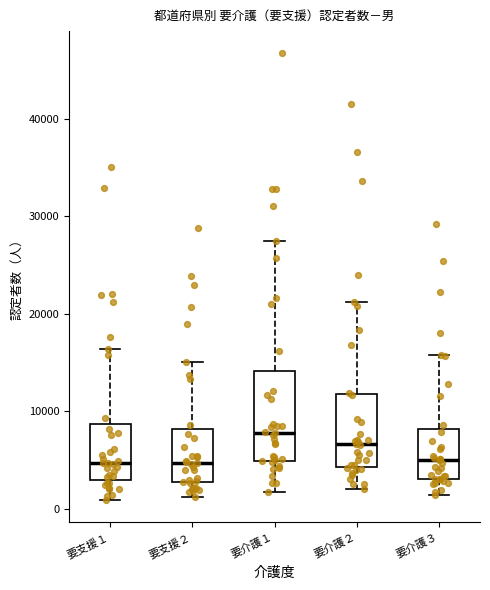

Where does the upper whisker of the box for 要介護３ end on the y-axis? The values are not printed on the chart, so give them approximately, as read against the axis.

16000